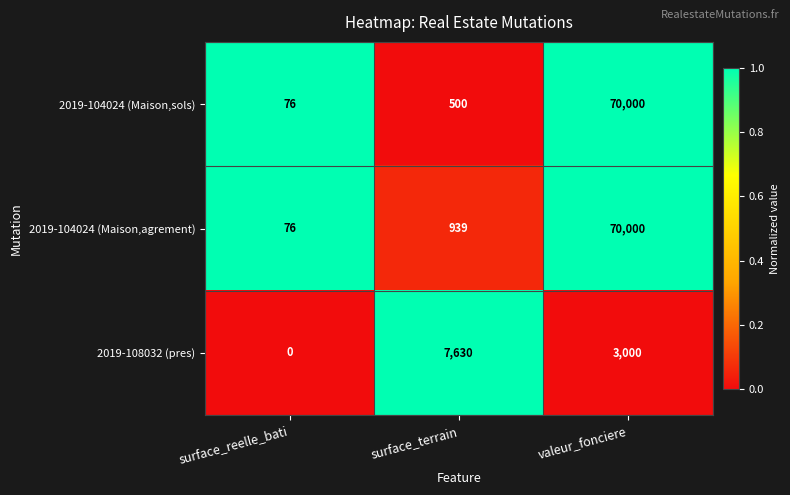

How many 2019-108032 (pres) values are between 0 and 7630?

3